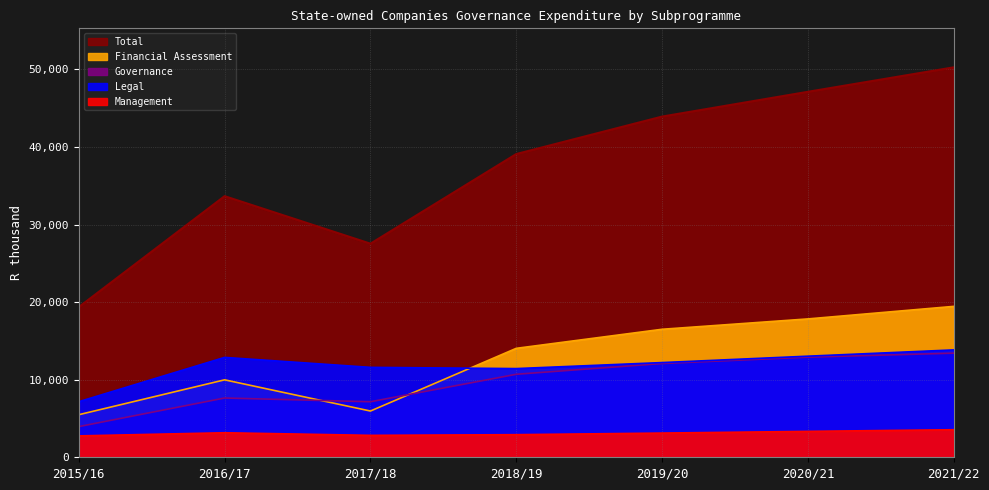

What is the smallest value displayed?

2756